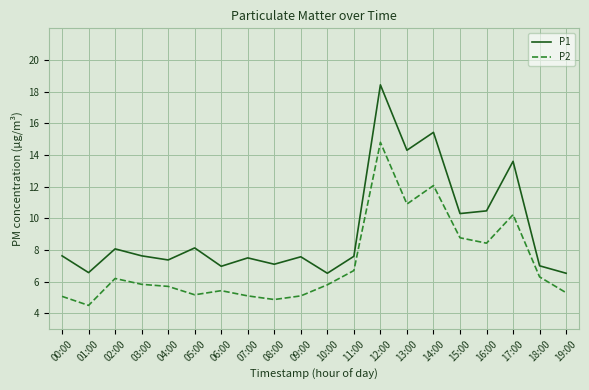

True or false: P2 has a value of 5.7 at 04:00.

True